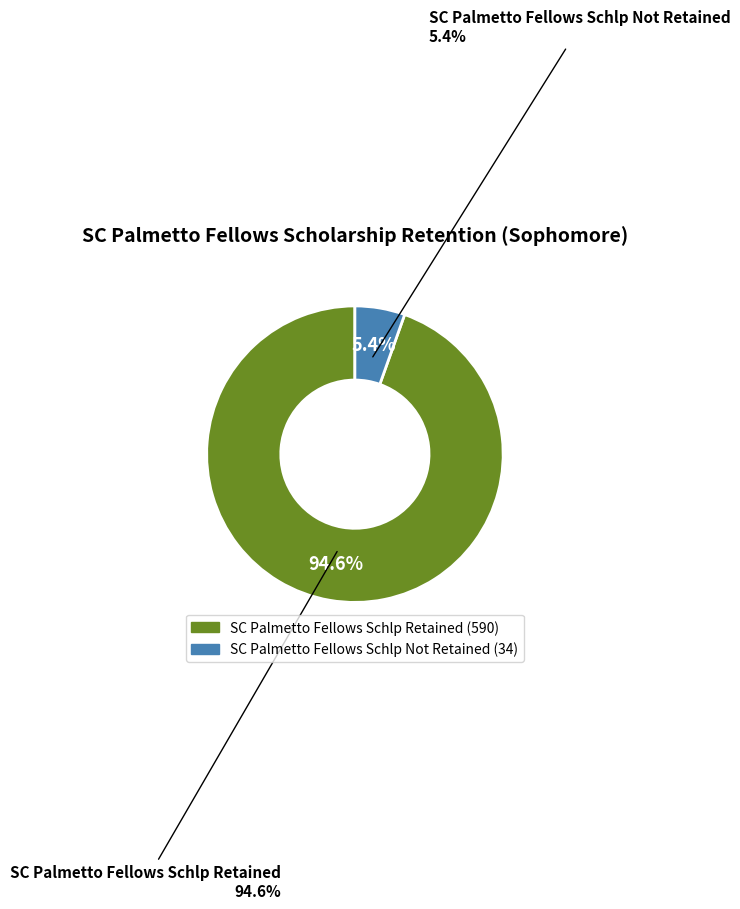

Rank the categories by value from highest to lowest.

SC Palmetto Fellows Schlp Retained, SC Palmetto Fellows Schlp Not Retained